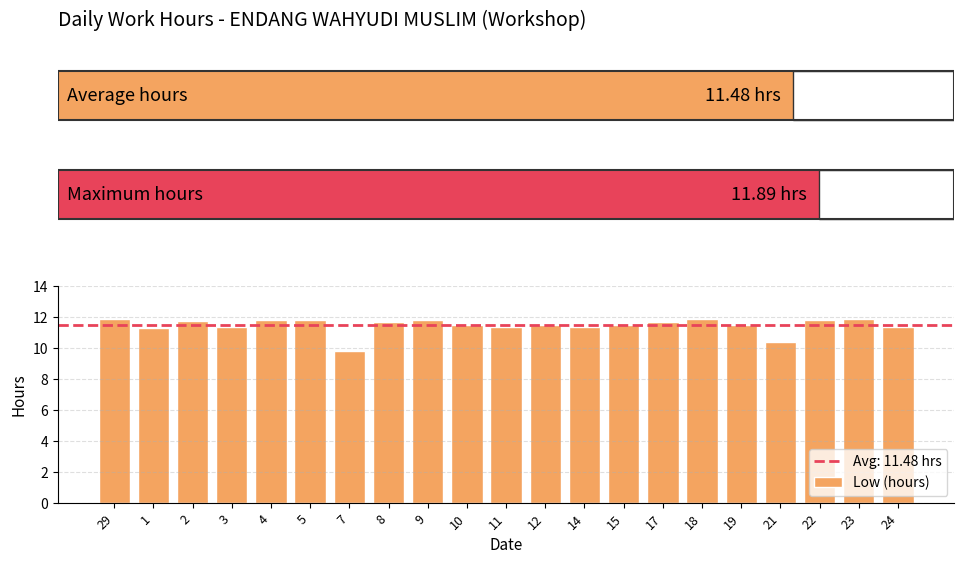

How many series are shown in this chart?

1